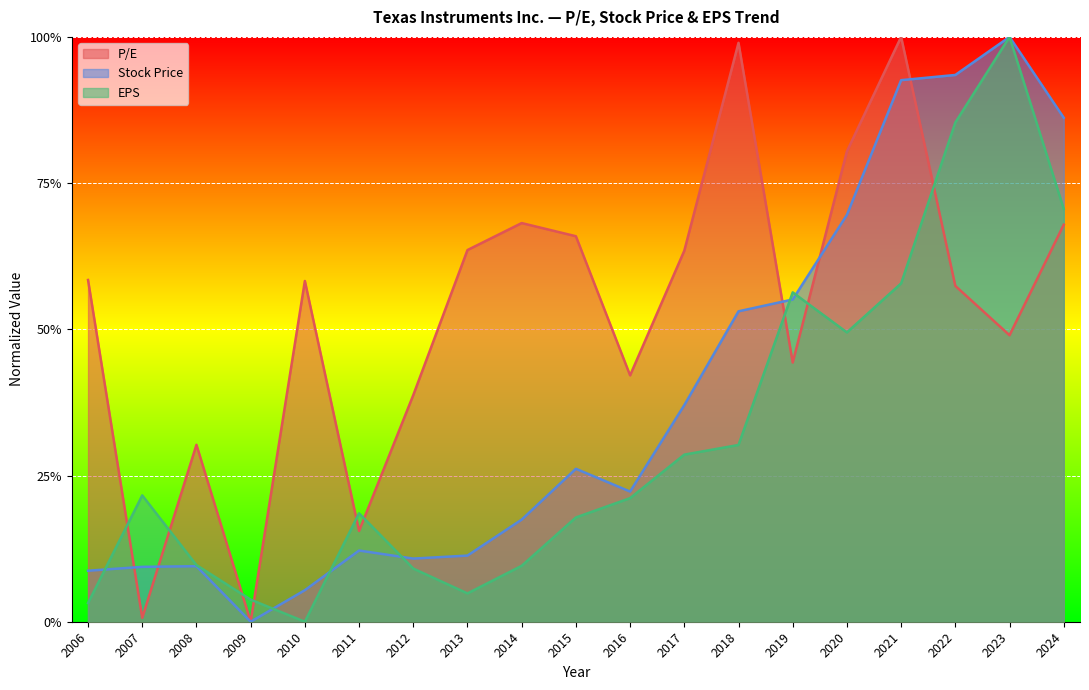

Where is Stock Price nearest to the value 0?

2009